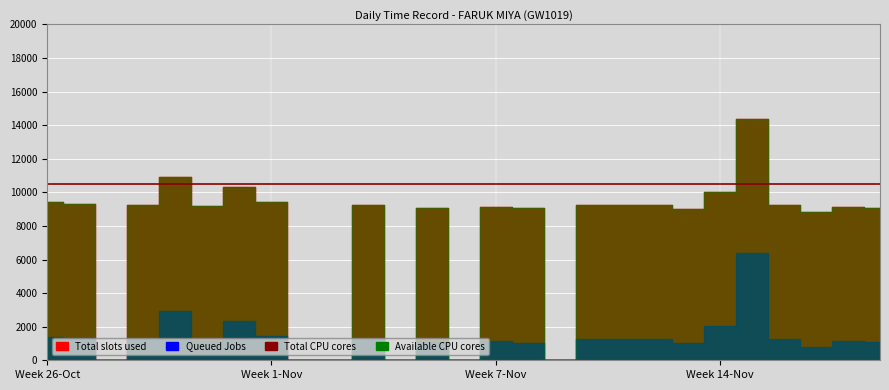

List the labels in order of Queued Jobs value, smallest first.

28, 3, 4, 6, 8, 11, 19, 15, 10, 7, 21, 9, 20, 31, 5, 12, 14, 18, 29, 13, 27, 26, 2, 16, 1, 30, 17